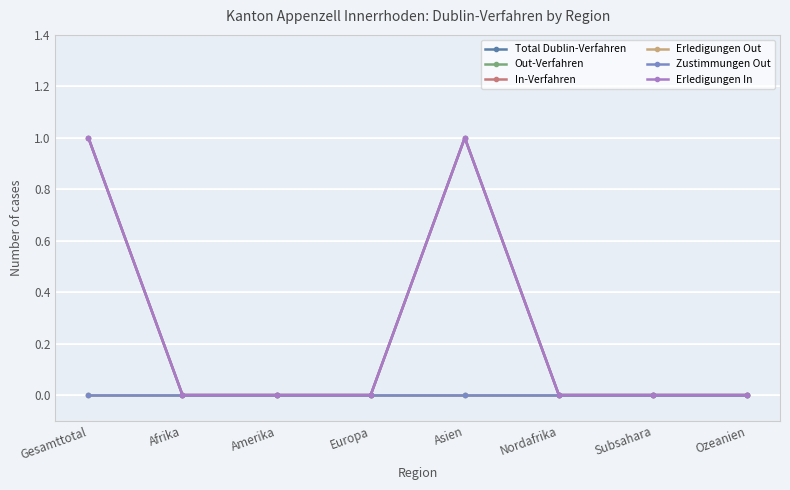

What is the label of the 1st point from the left?

Gesamttotal